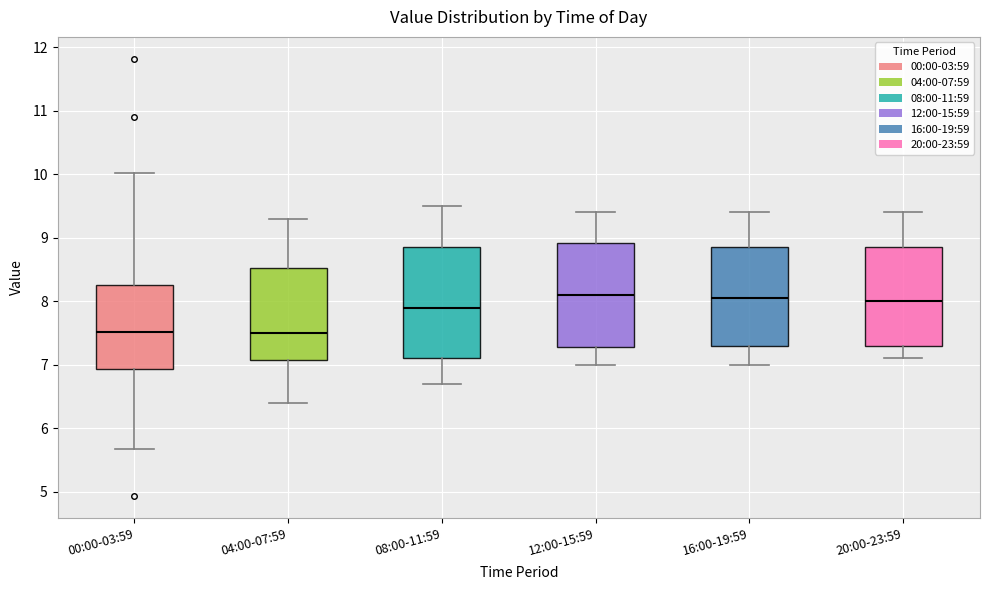

Where does the lower whisker of the box for 12:00-15:59 end on the y-axis? The values are not printed on the chart, so give them approximately, as read against the axis.

7.0